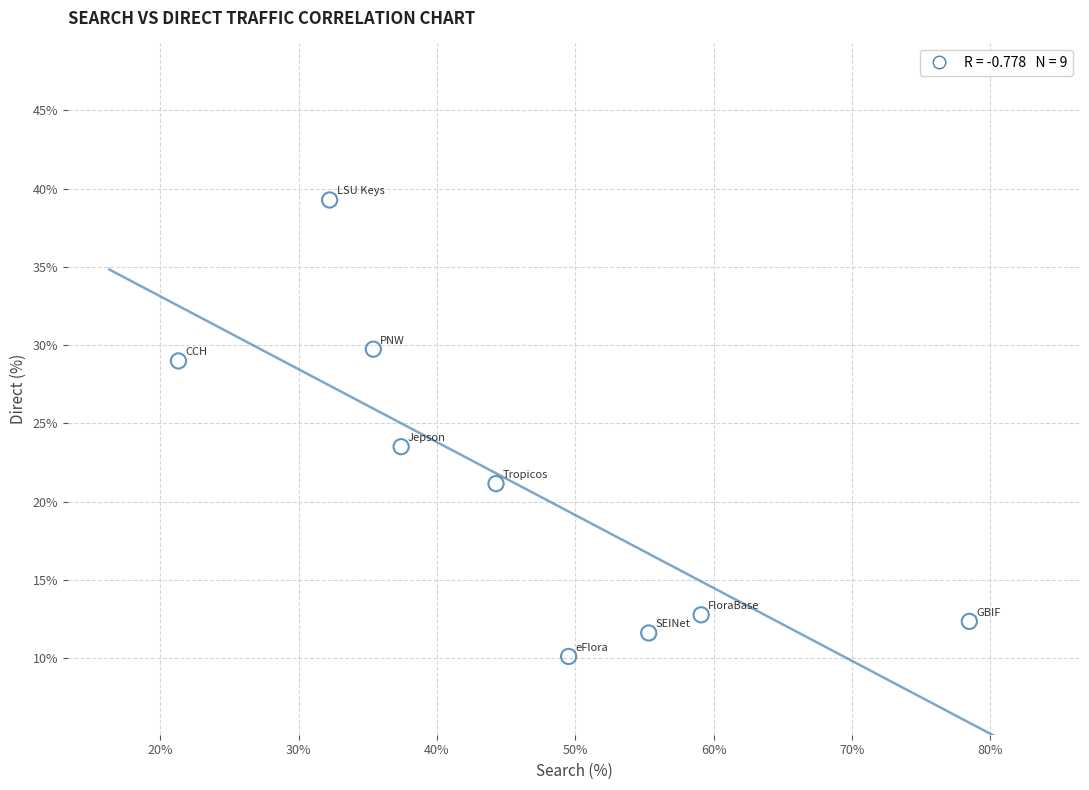

What is the range of Y values (max minus min)?

29.2